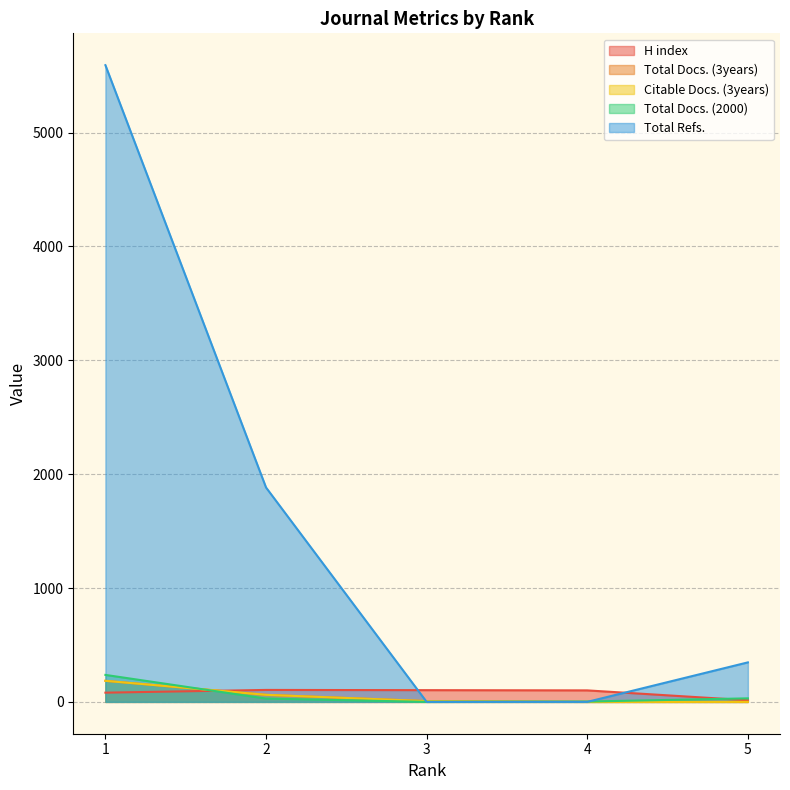

True or false: Total Docs. (3years) has more than 2 interior local peaks.

False